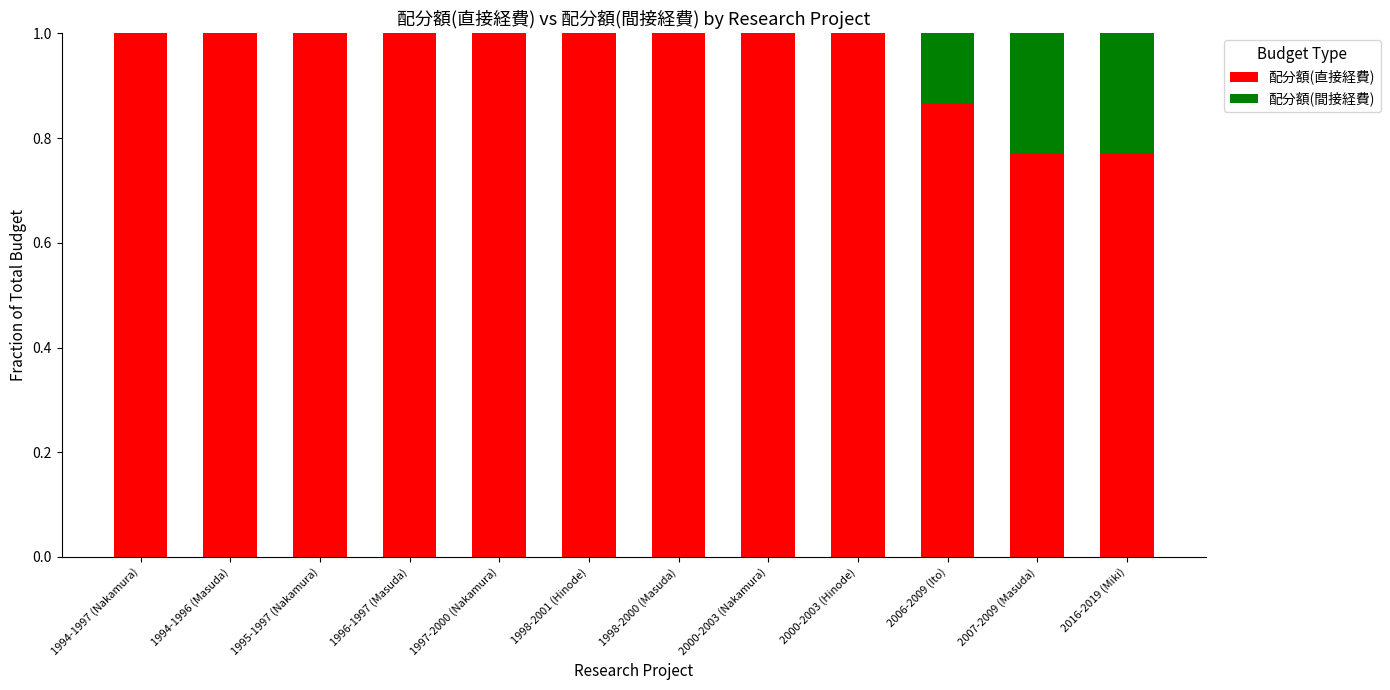

The 配分額(直接経費) series shows 0.2 at 1996-1997 (Masuda). True or false?

False